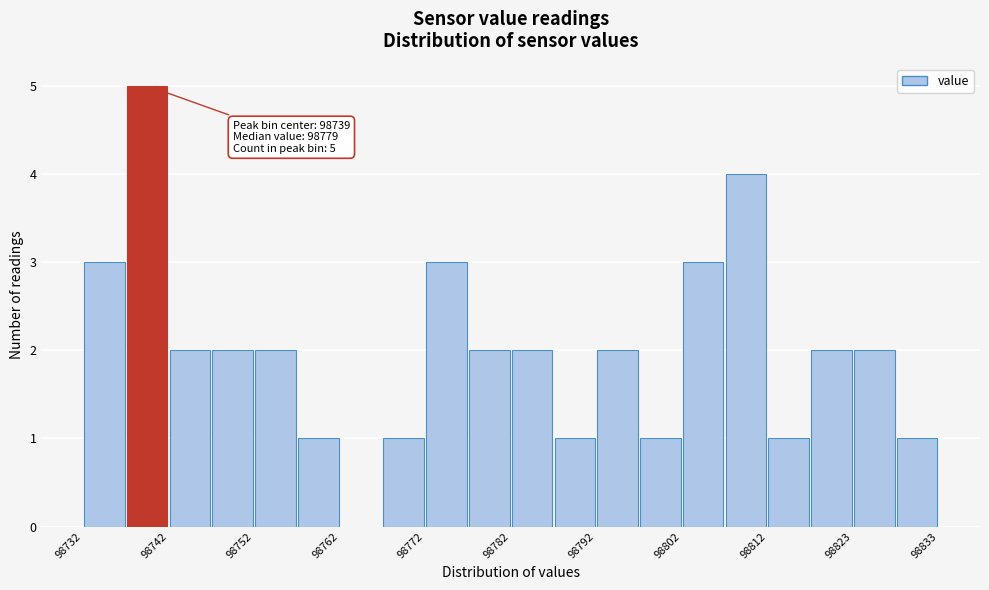

Around what value on the x-axis is the tallest bar? Give the approximate position of its centre, as read against the axis.

98740